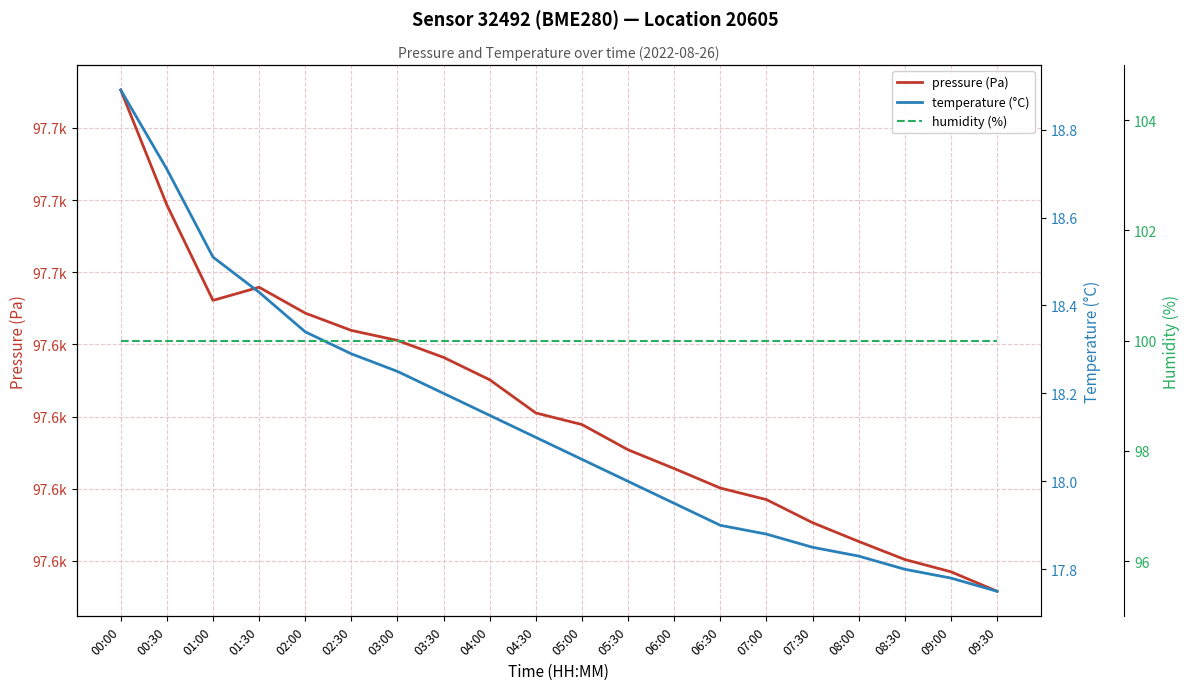

List the series in order of their peak value, highest first.

pressure (Pa), humidity (%), temperature (°C)